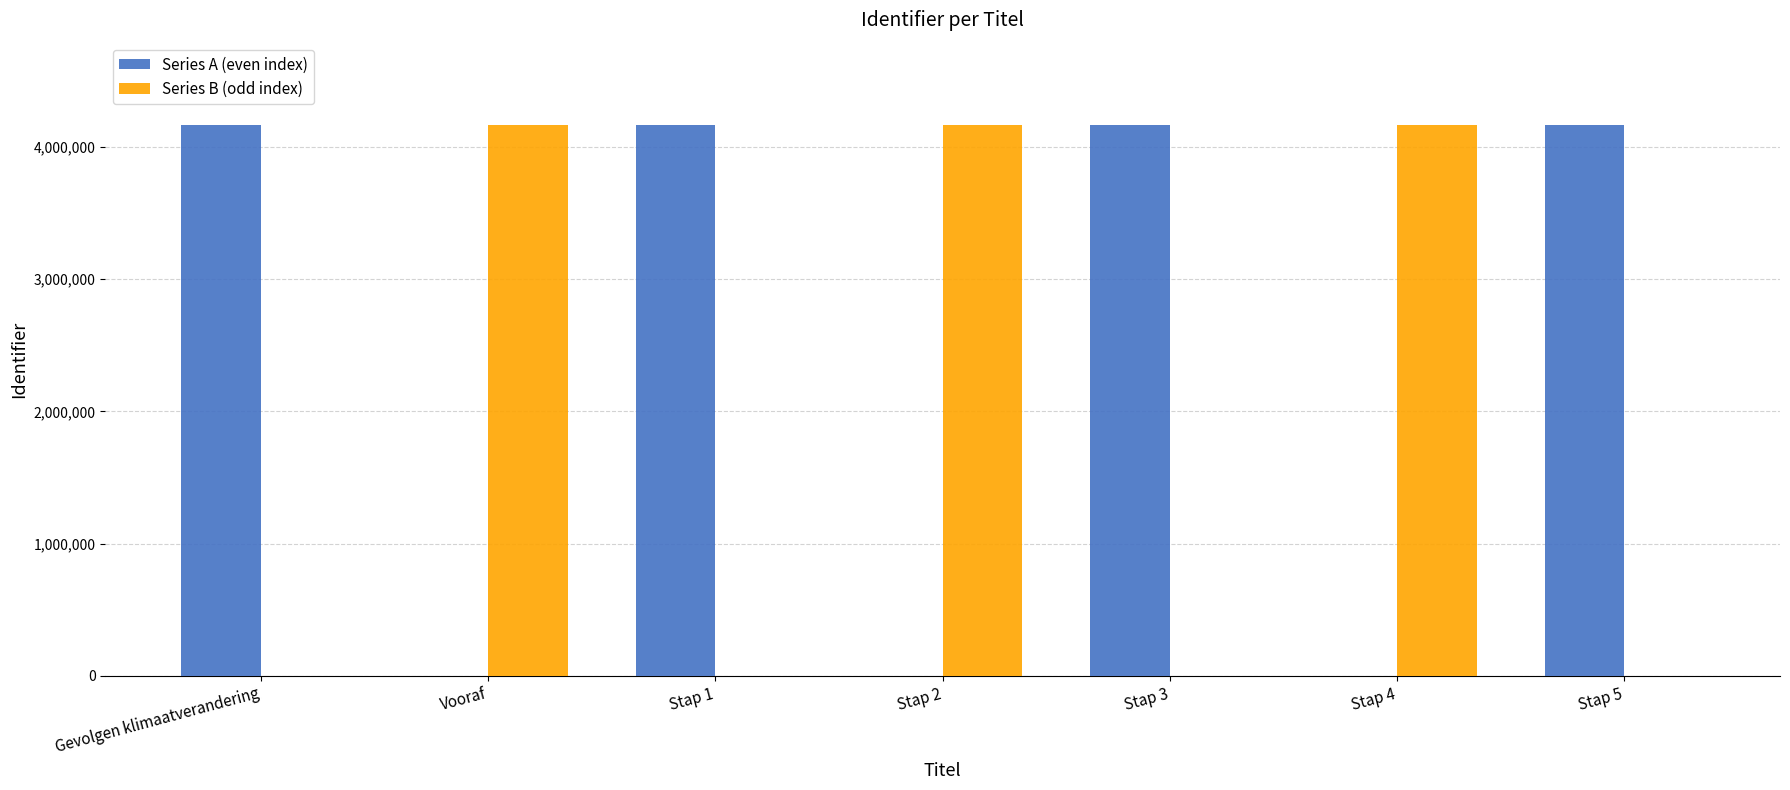

The Series B (odd index) series shows 4164607 at Vooraf. True or false?

True